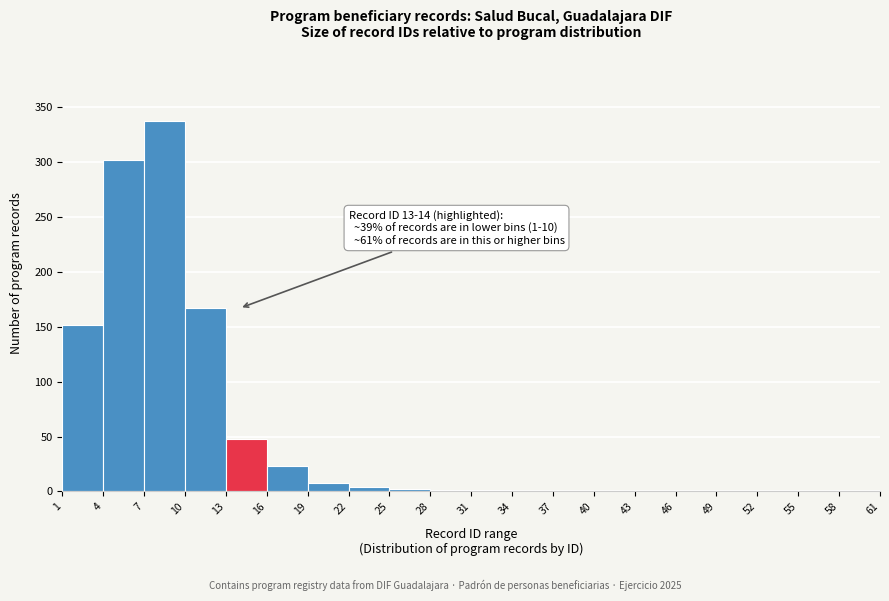

Over which range of the x-axis is the bar tallest?

7 to 10